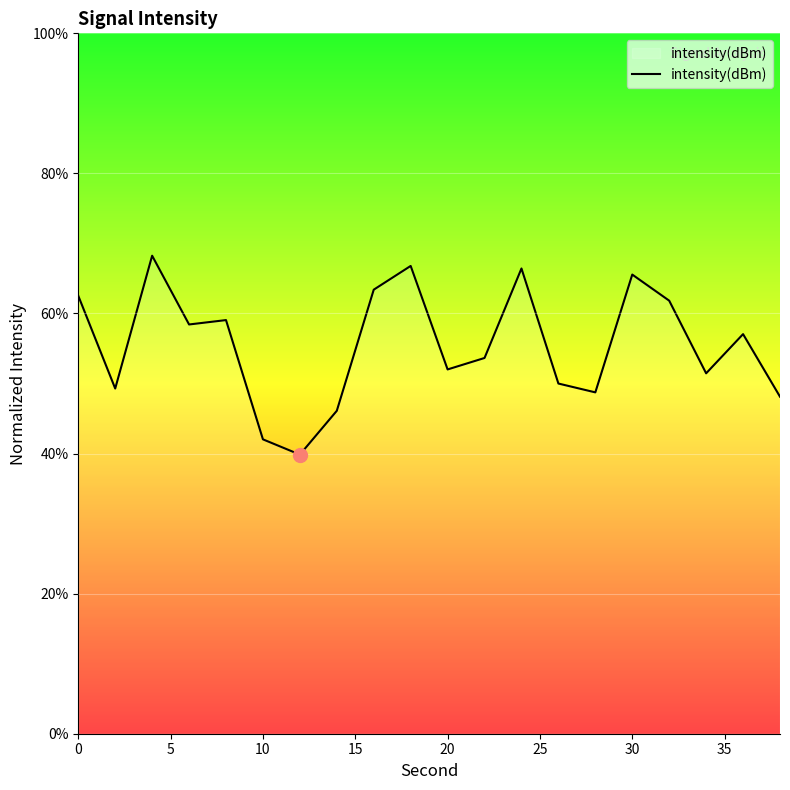

What is the minimum value shown in the chart?

39.9